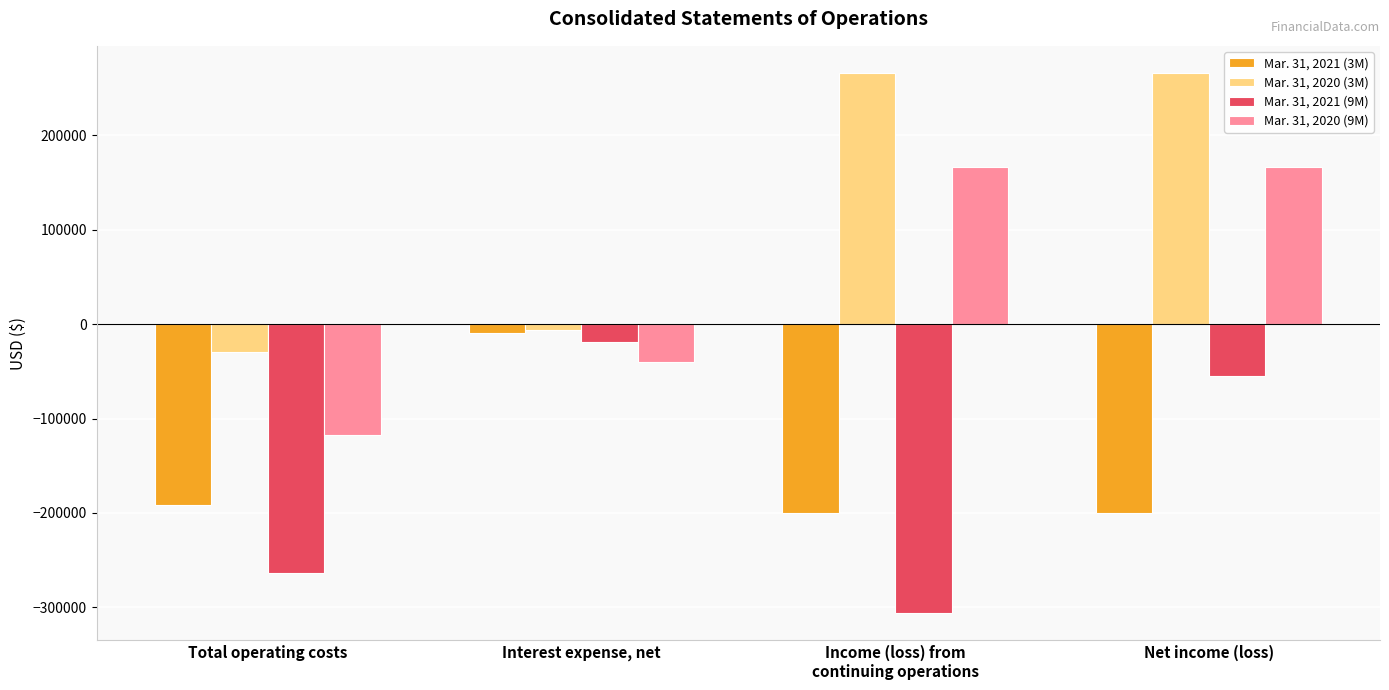

At which label does Mar. 31, 2021 (3M) first exceed -191149?

Interest expense, net